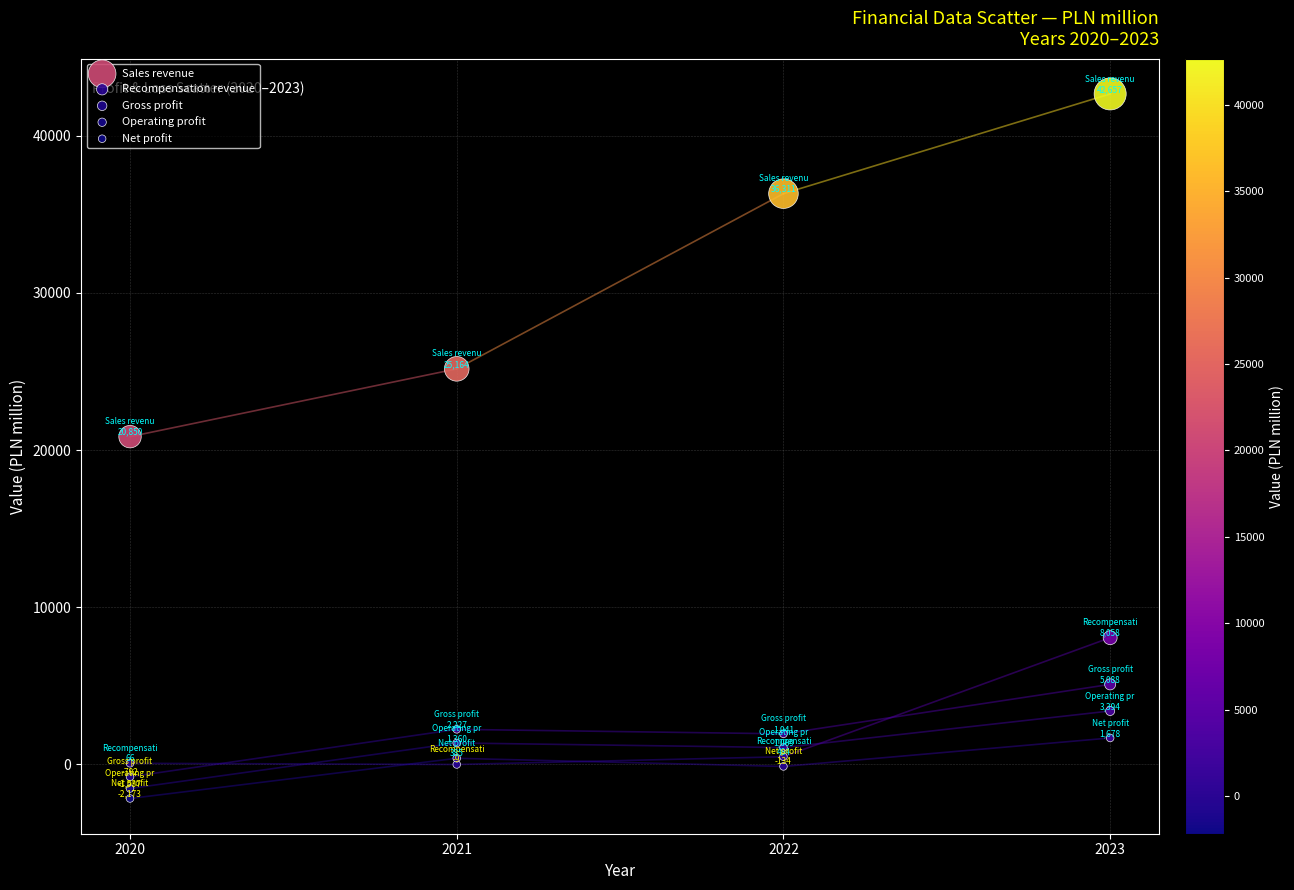

Which series reaches the minimum Y coordinate?

Net profit